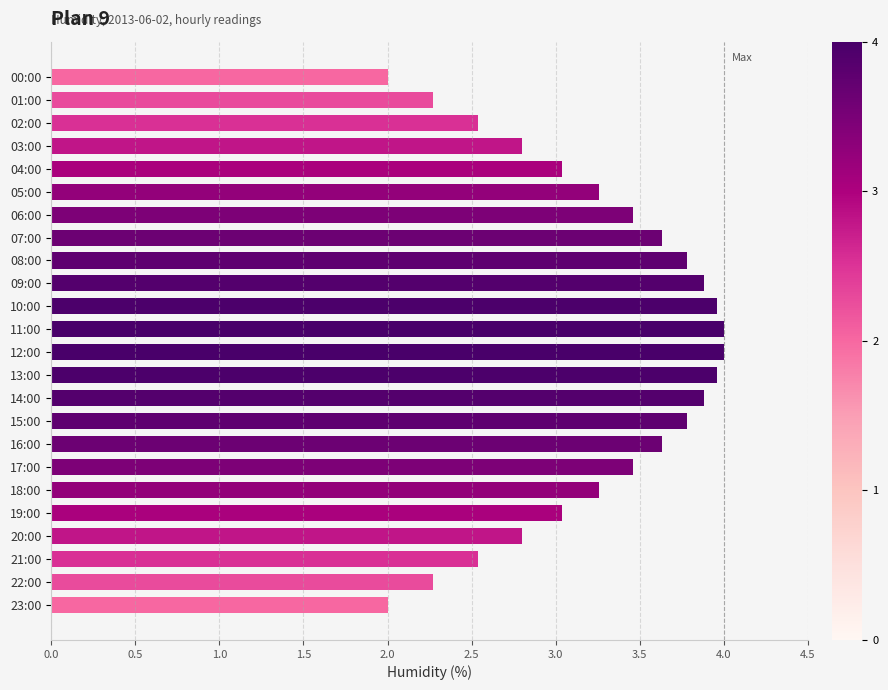

Reading top to bottom, transcribe all the data shown in this chart.

00:00=2.0	01:00=2.3	02:00=2.5	03:00=2.8	04:00=3.0	05:00=3.3	06:00=3.5	07:00=3.6	08:00=3.8	09:00=3.9	10:00=4.0	11:00=4.0	12:00=4.0	13:00=4.0	14:00=3.9	15:00=3.8	16:00=3.6	17:00=3.5	18:00=3.3	19:00=3.0	20:00=2.8	21:00=2.5	22:00=2.3	23:00=2.0